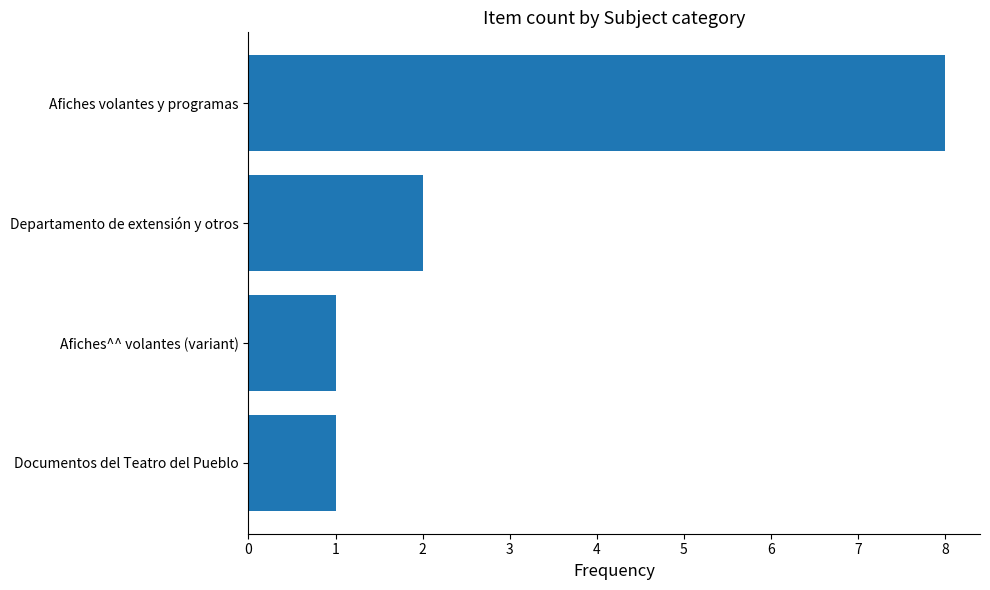

What is the average value?

3